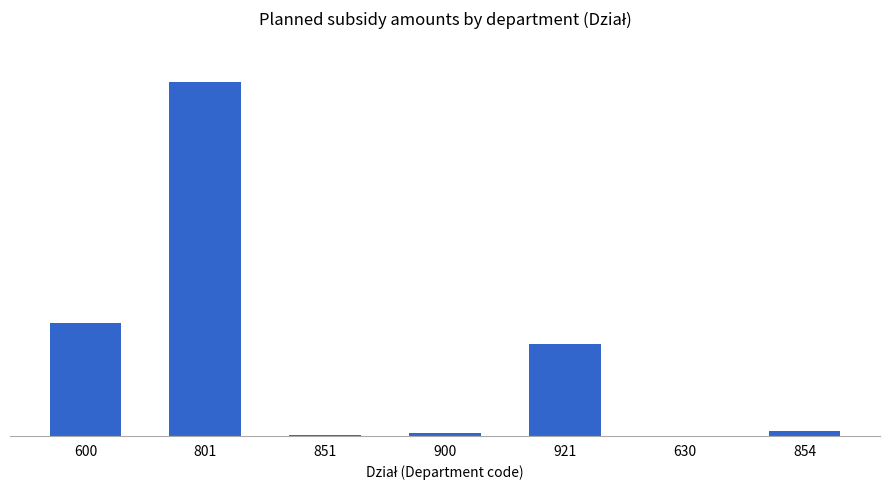

Where does the data first go above 85000?

600